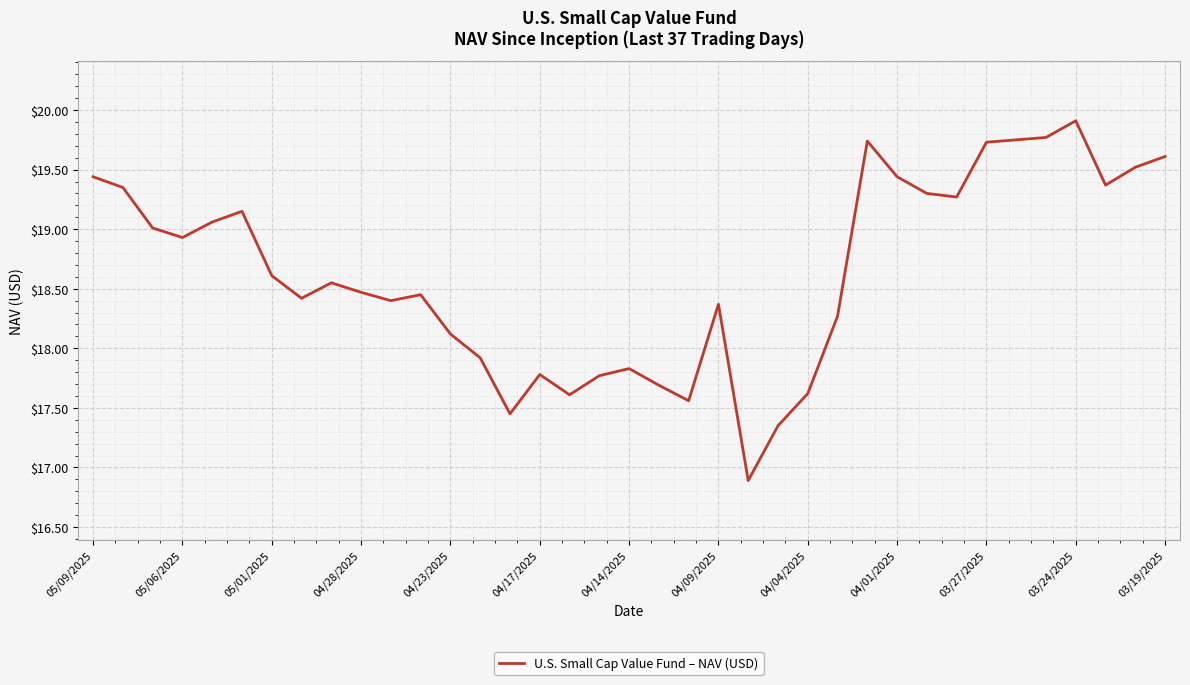

What is the minimum value shown in the chart?

16.9